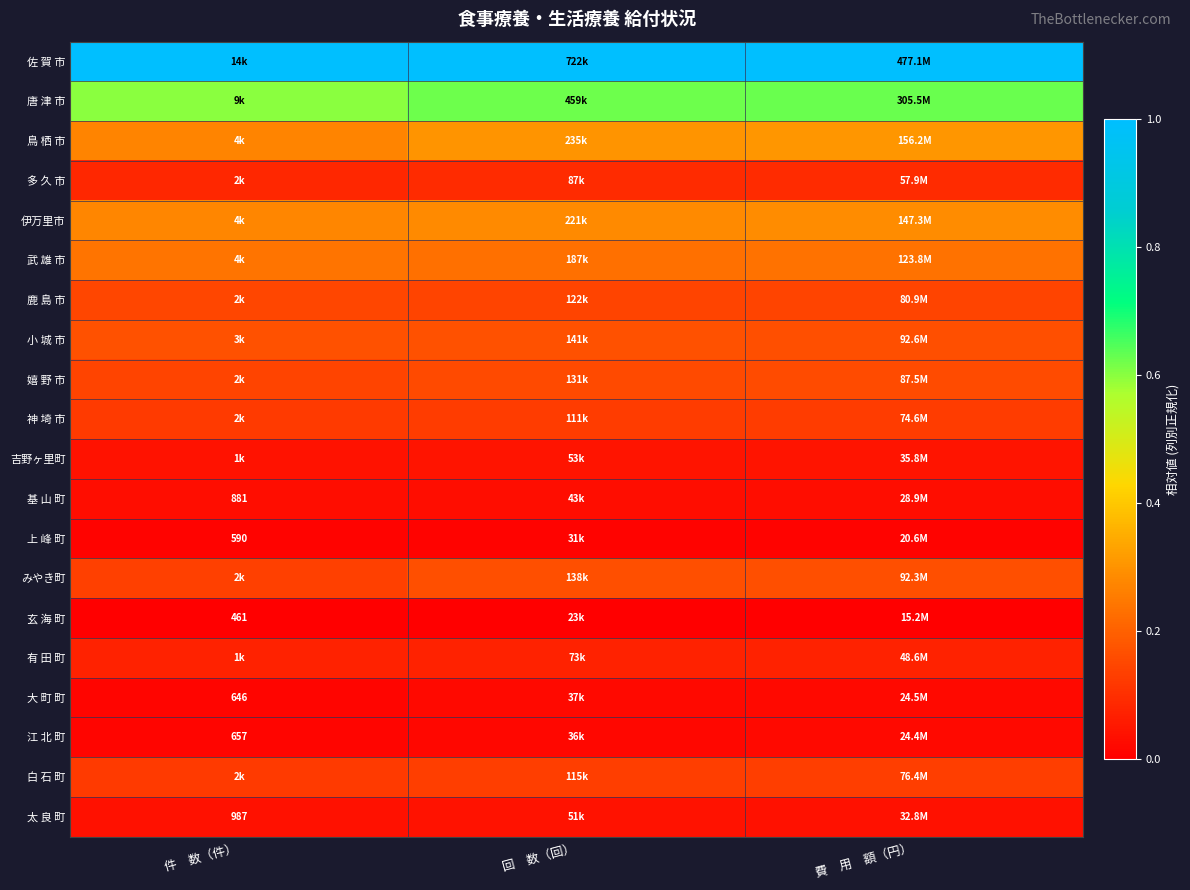

At which category does the chart reach its minimum across all series?

件　数（件）